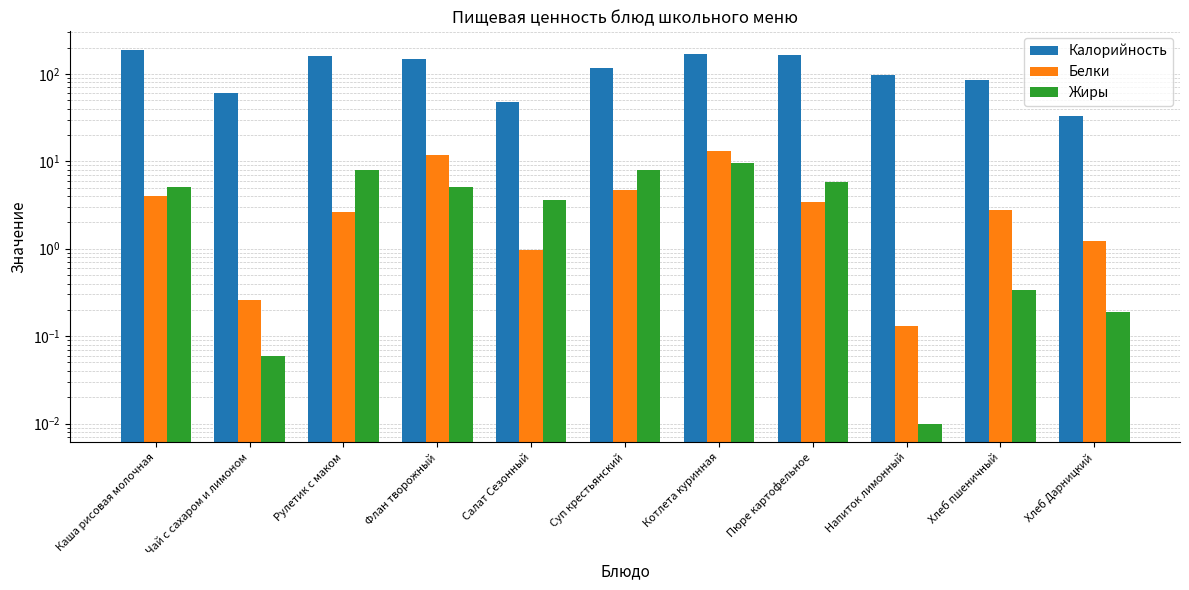

Is it true that Жиры equals 0.3 at Хлеб пшеничный?

True